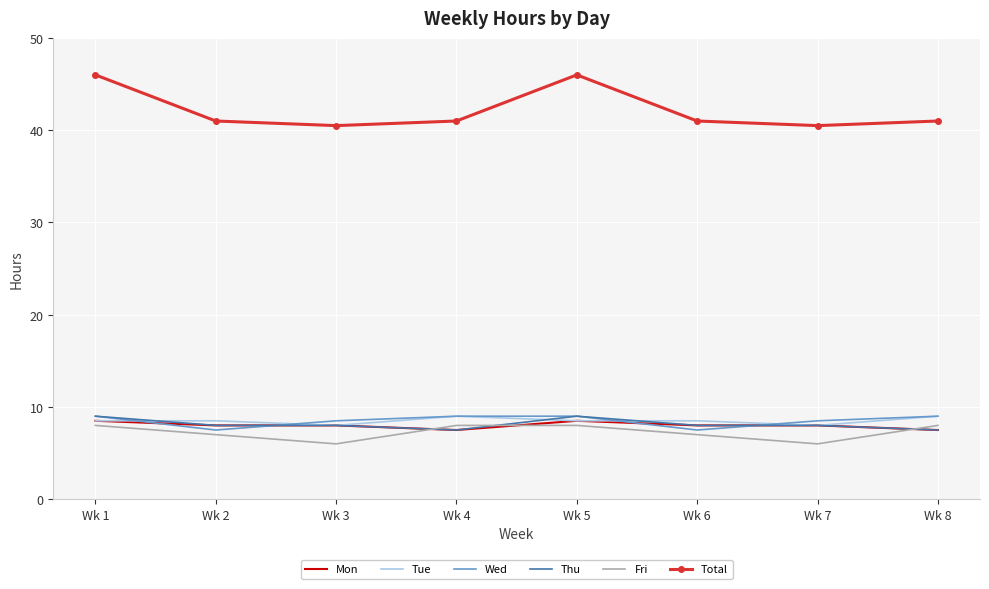

Reading left to right, list all the values displayed in this chart.

Mon: Wk 1=8.5	Wk 2=8.0	Wk 3=8.0	Wk 4=7.5	Wk 5=8.5	Wk 6=8.0	Wk 7=8.0	Wk 8=7.5
Tue: Wk 1=8.5	Wk 2=8.5	Wk 3=8.0	Wk 4=9.0	Wk 5=8.5	Wk 6=8.5	Wk 7=8.0	Wk 8=9.0
Wed: Wk 1=9.0	Wk 2=7.5	Wk 3=8.5	Wk 4=9.0	Wk 5=9.0	Wk 6=7.5	Wk 7=8.5	Wk 8=9.0
Thu: Wk 1=9.0	Wk 2=8.0	Wk 3=8.0	Wk 4=7.5	Wk 5=9.0	Wk 6=8.0	Wk 7=8.0	Wk 8=7.5
Fri: Wk 1=8.0	Wk 2=7.0	Wk 3=6.0	Wk 4=8.0	Wk 5=8.0	Wk 6=7.0	Wk 7=6.0	Wk 8=8.0
Total: Wk 1=46.0	Wk 2=41.0	Wk 3=40.5	Wk 4=41.0	Wk 5=46.0	Wk 6=41.0	Wk 7=40.5	Wk 8=41.0